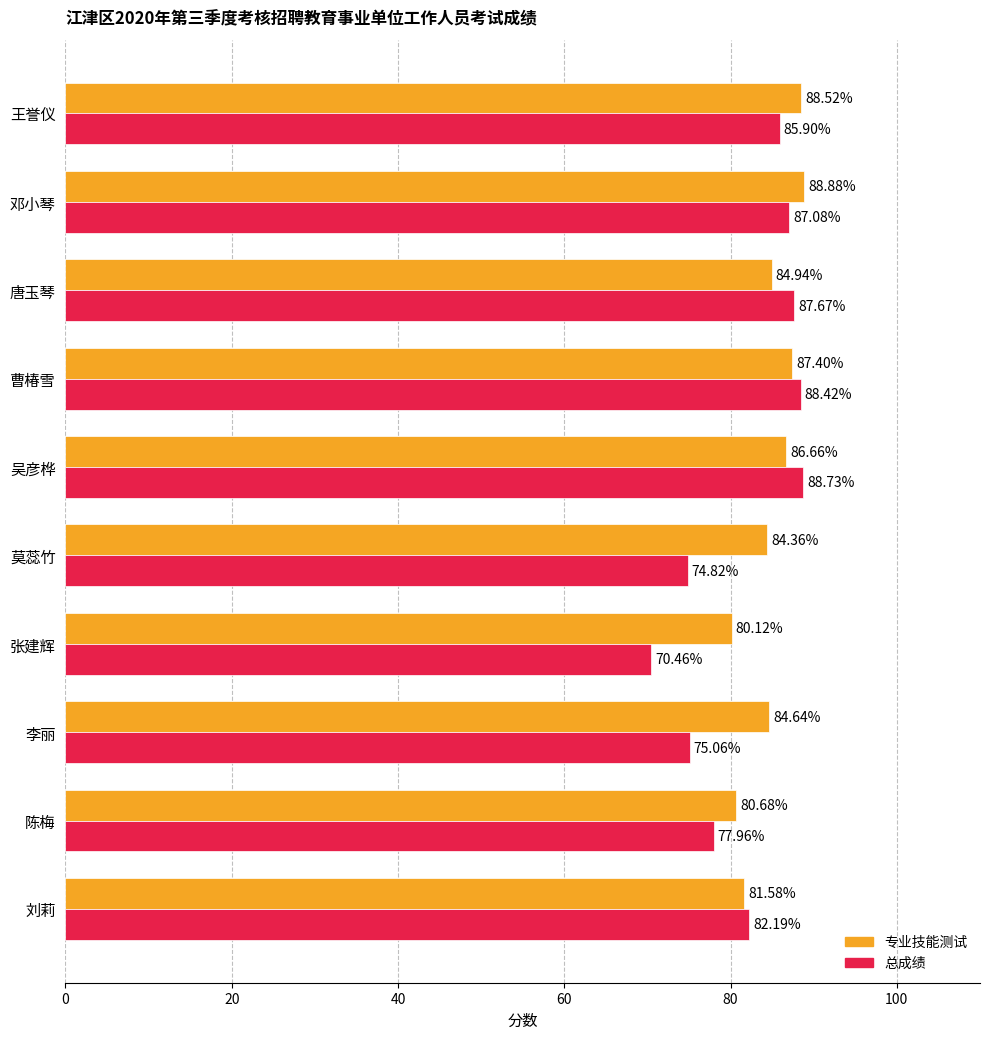

Between 陈梅 and 邓小琴, which series saw the biggest shift?

总成绩